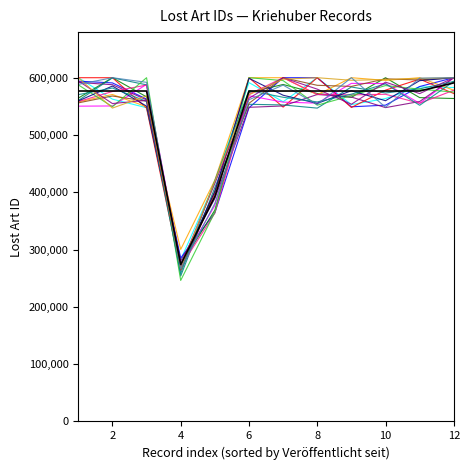

What is the minimum value shown in the chart?

246128